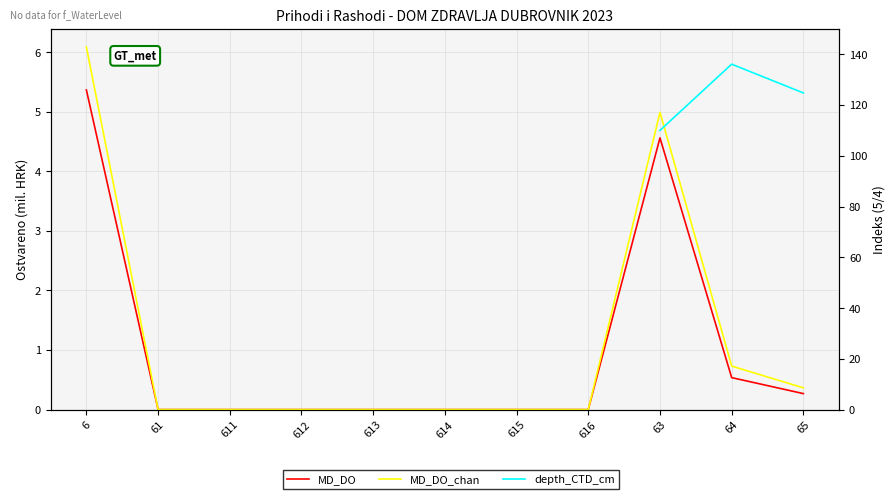

What is the label of the 6th point from the left?

614